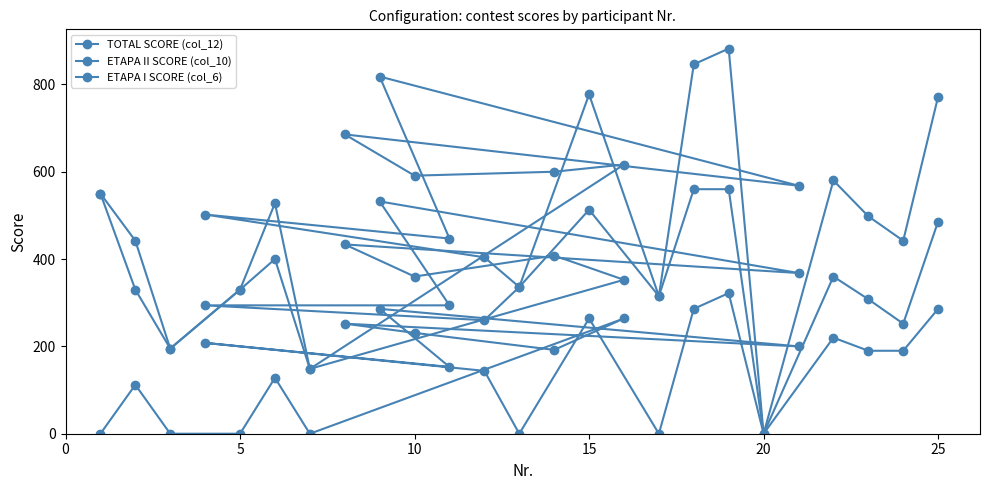

Which category has the lowest value across all series?

20